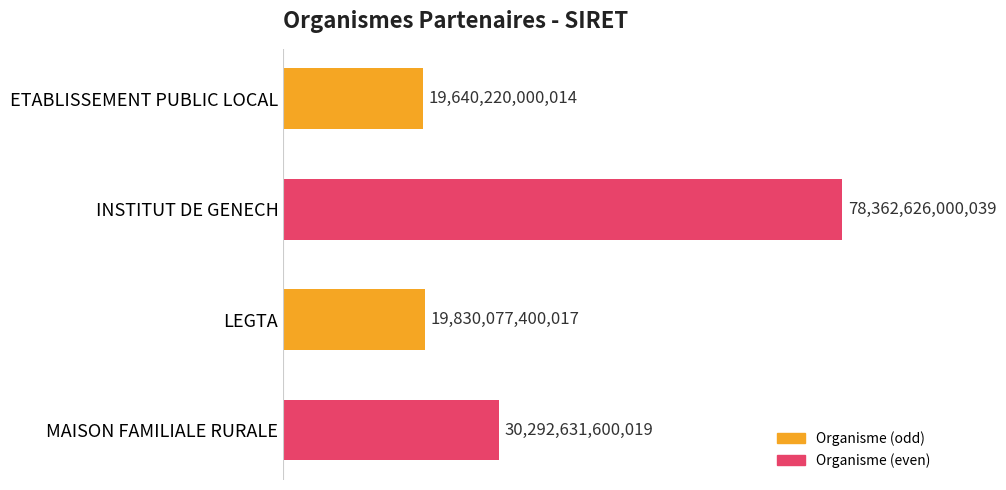

Are the bars horizontal?

Yes